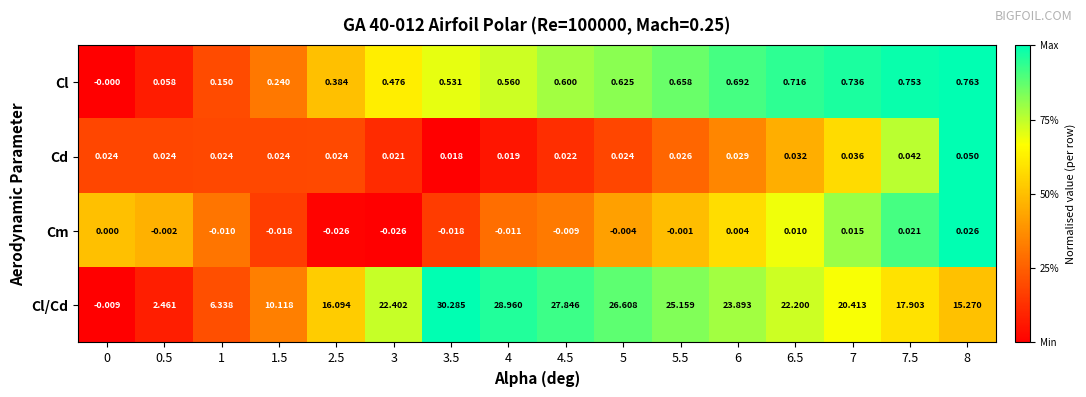

What is the spread (max minus min) of values at 6?

23.9